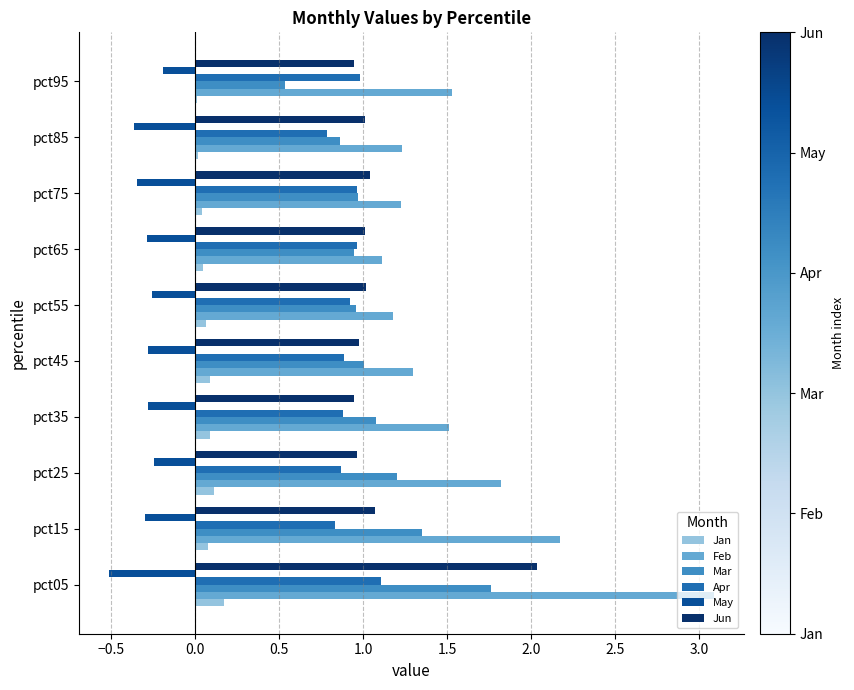

Between pct05 and pct15, which series saw the biggest shift?

Jun